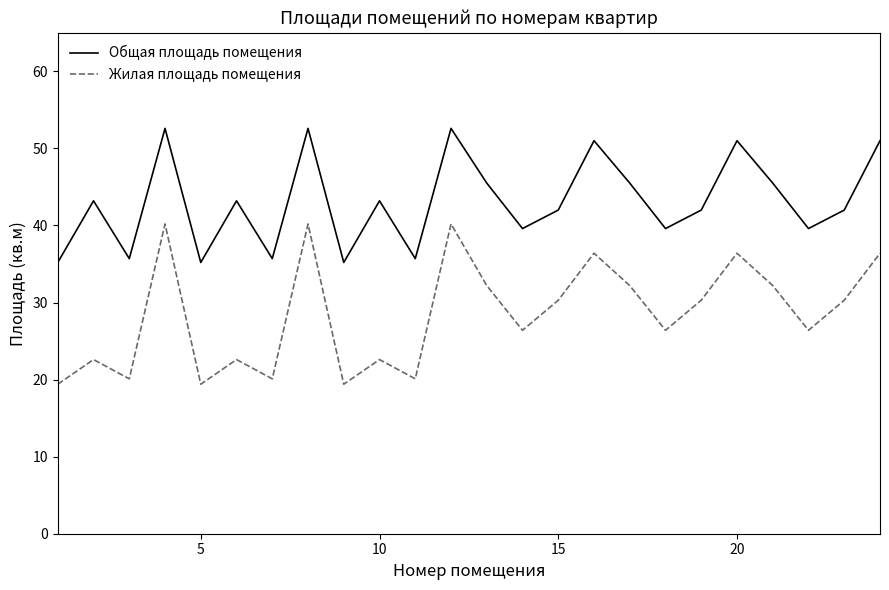

Which series has the largest total across all categories?

Общая площадь помещения